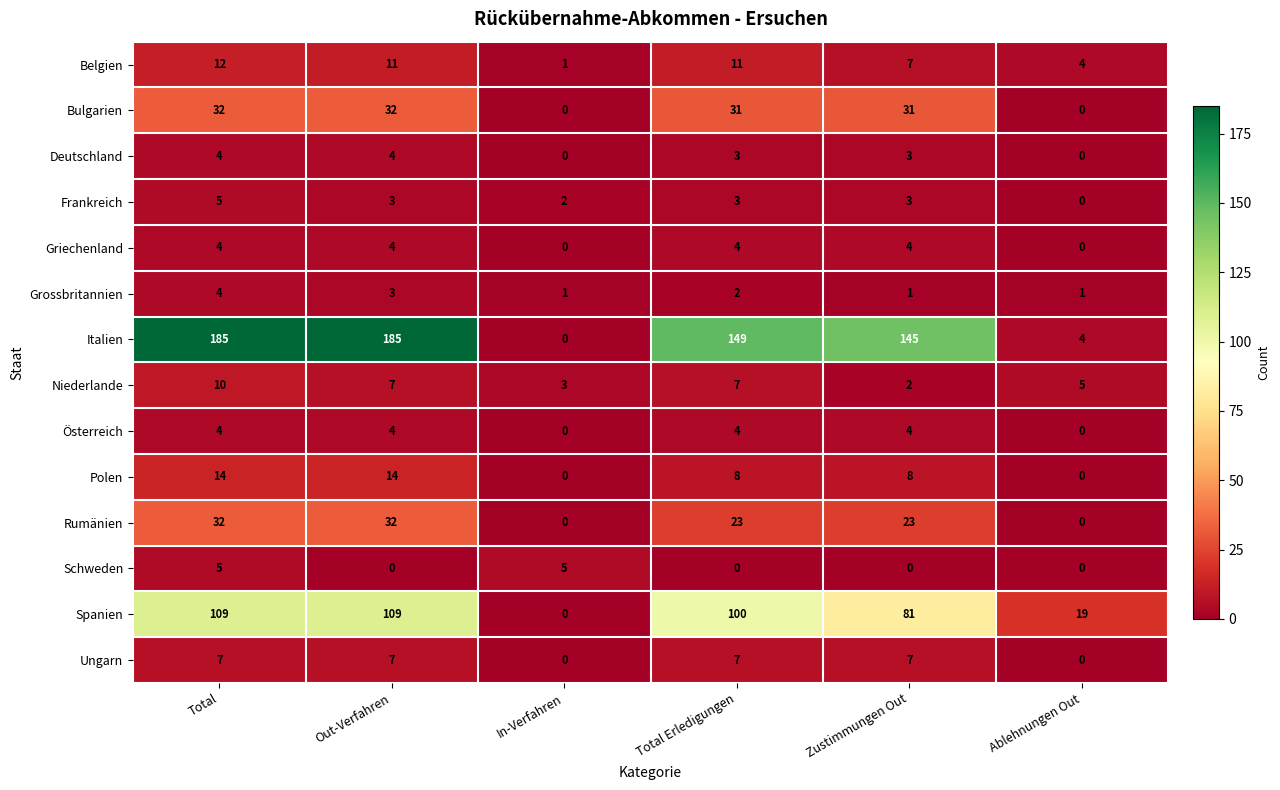

Read the Österreich value at Total Erledigungen.

4